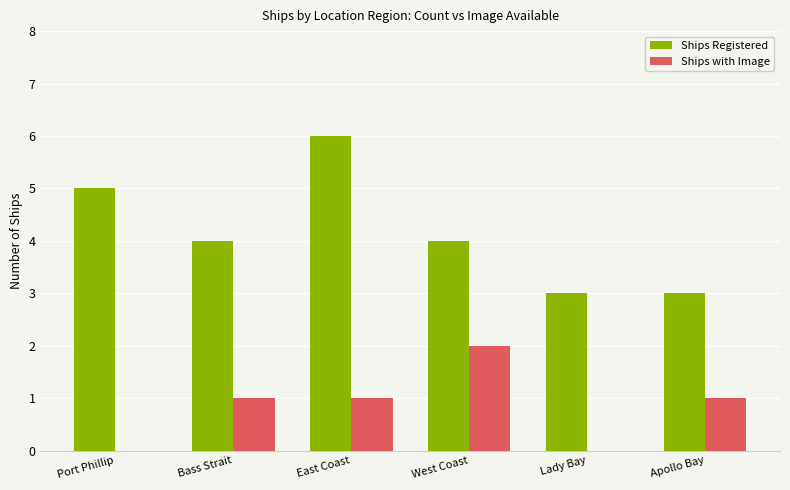

Reading left to right, extract all data points from this chart.

Ships Registered: Port Phillip=5	Bass Strait=4	East Coast=6	West Coast=4	Lady Bay=3	Apollo Bay=3
Ships with Image: Port Phillip=0	Bass Strait=1	East Coast=1	West Coast=2	Lady Bay=0	Apollo Bay=1